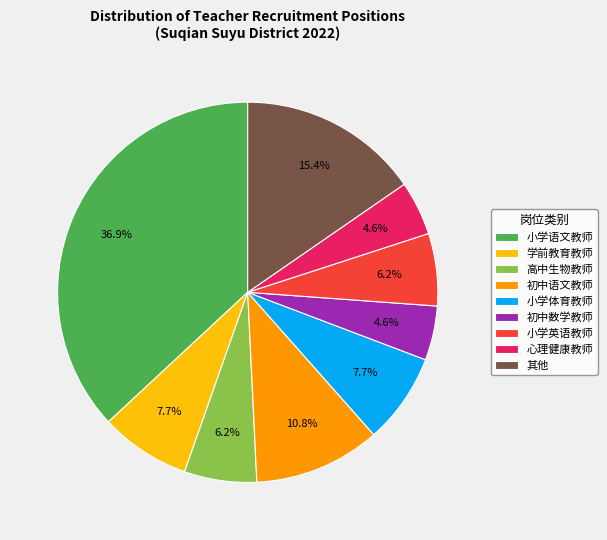

Is the sum of 小学体育教师 and 学前教育教师 greater than half?

No